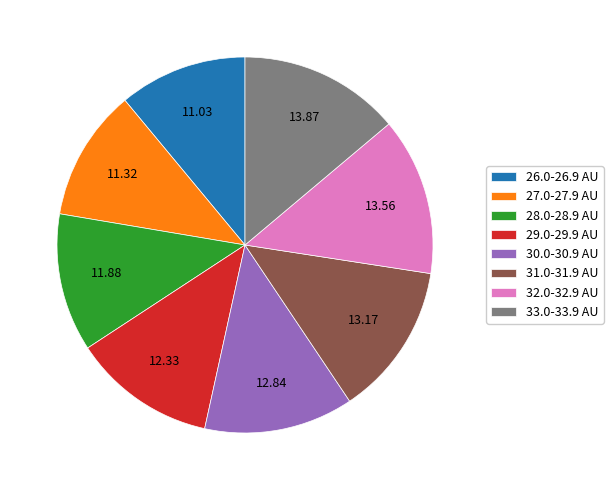

Does 29.0-29.9 AU represent more than half of the total?

No